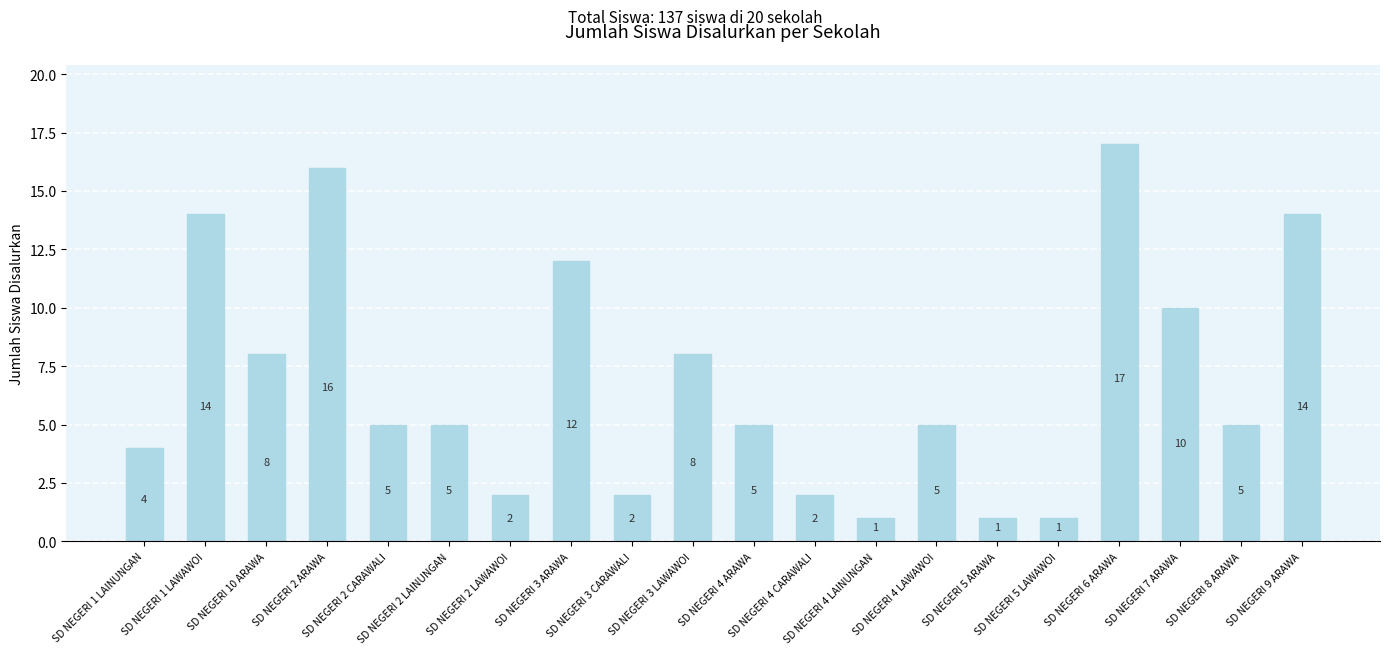

What is the average value?

7